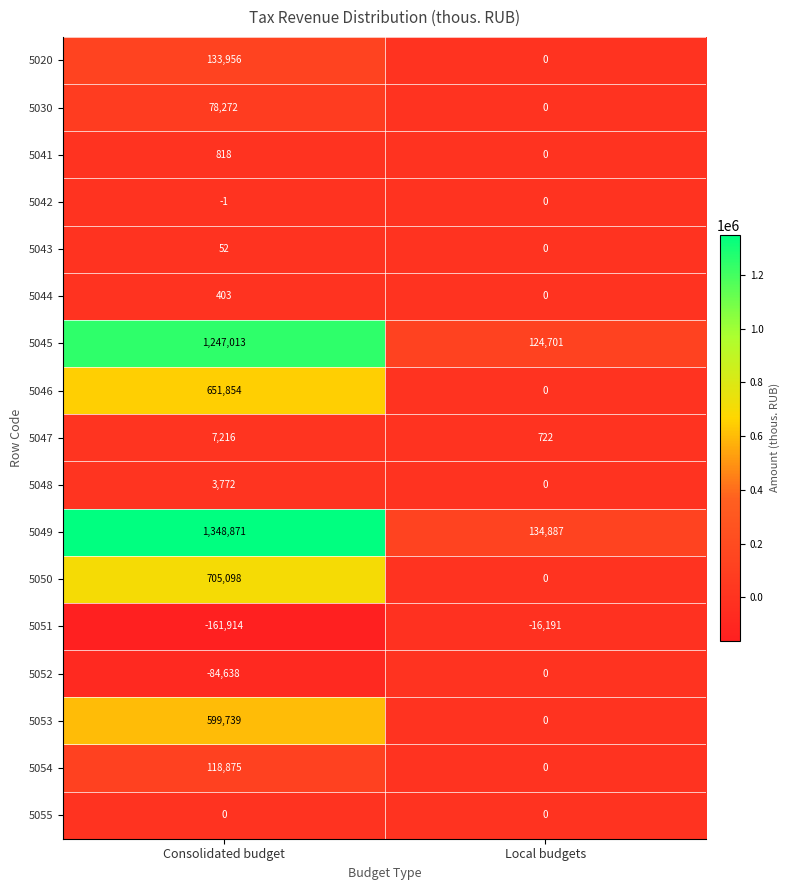

What value does the 5047 series have at Consolidated budget?

7216